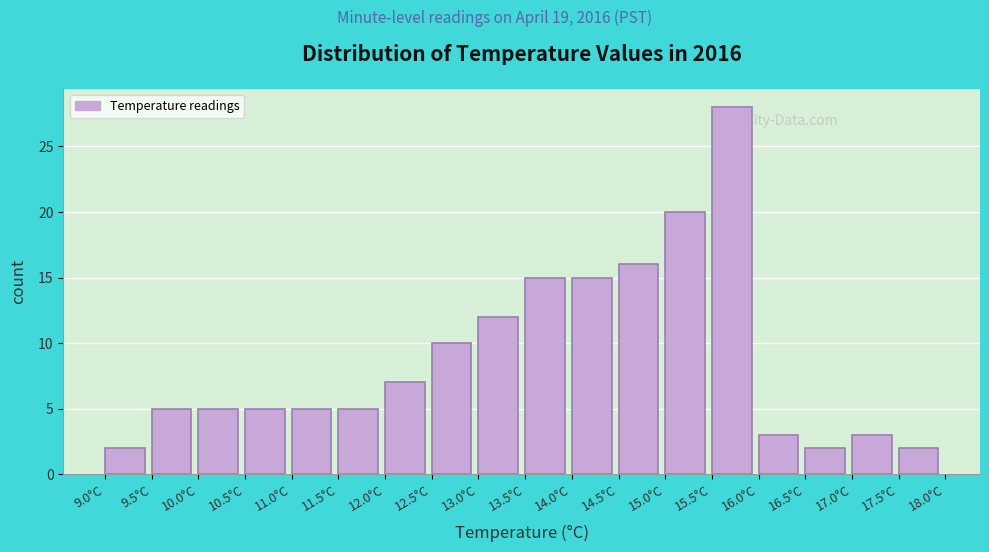

How tall is the bar that spans 14.5 to 15.0 on the x-axis? The values are not printed on the chart, so give them approximately, as read against the axis.

16